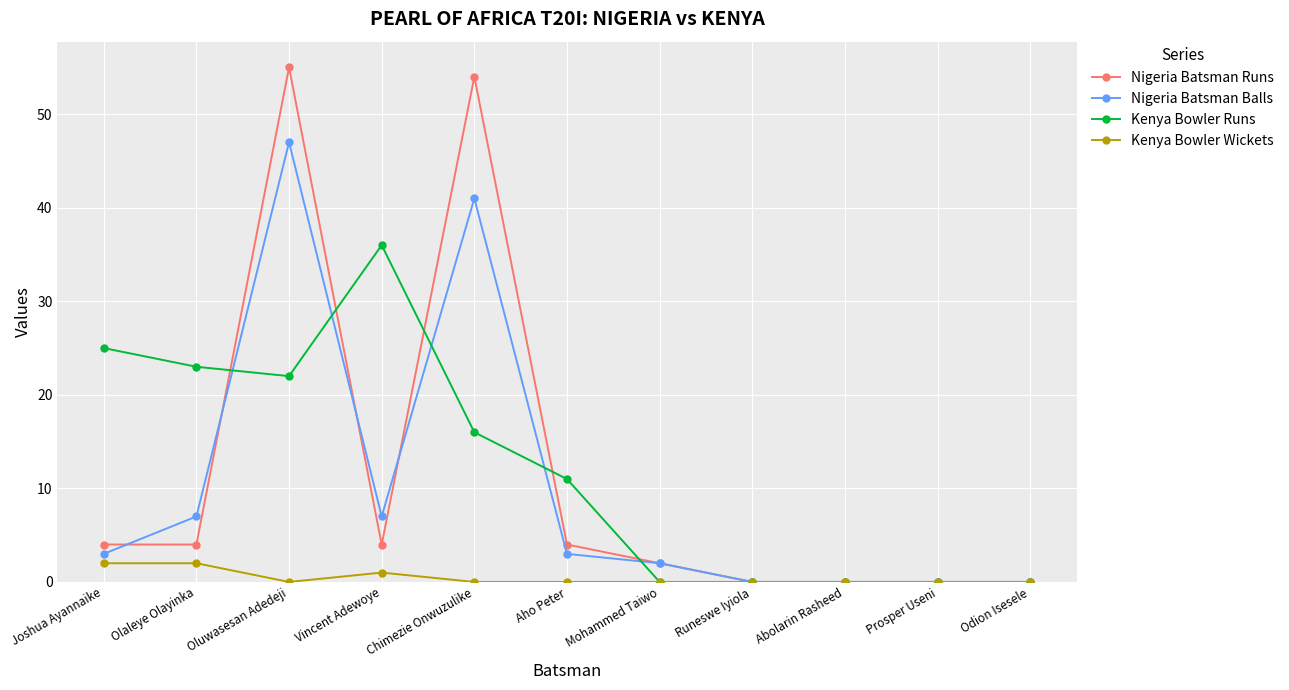

How many data points in Nigeria Batsman Runs are less than 4?

5